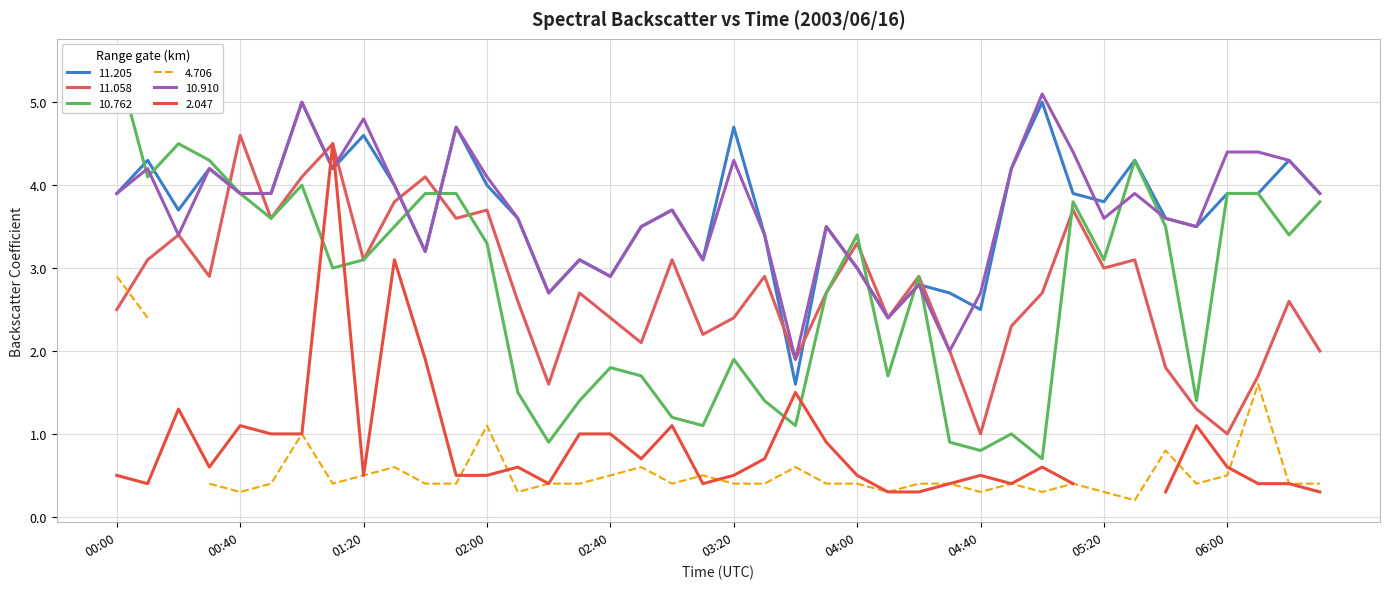

What is the highest value of the 11.058 series?

4.6